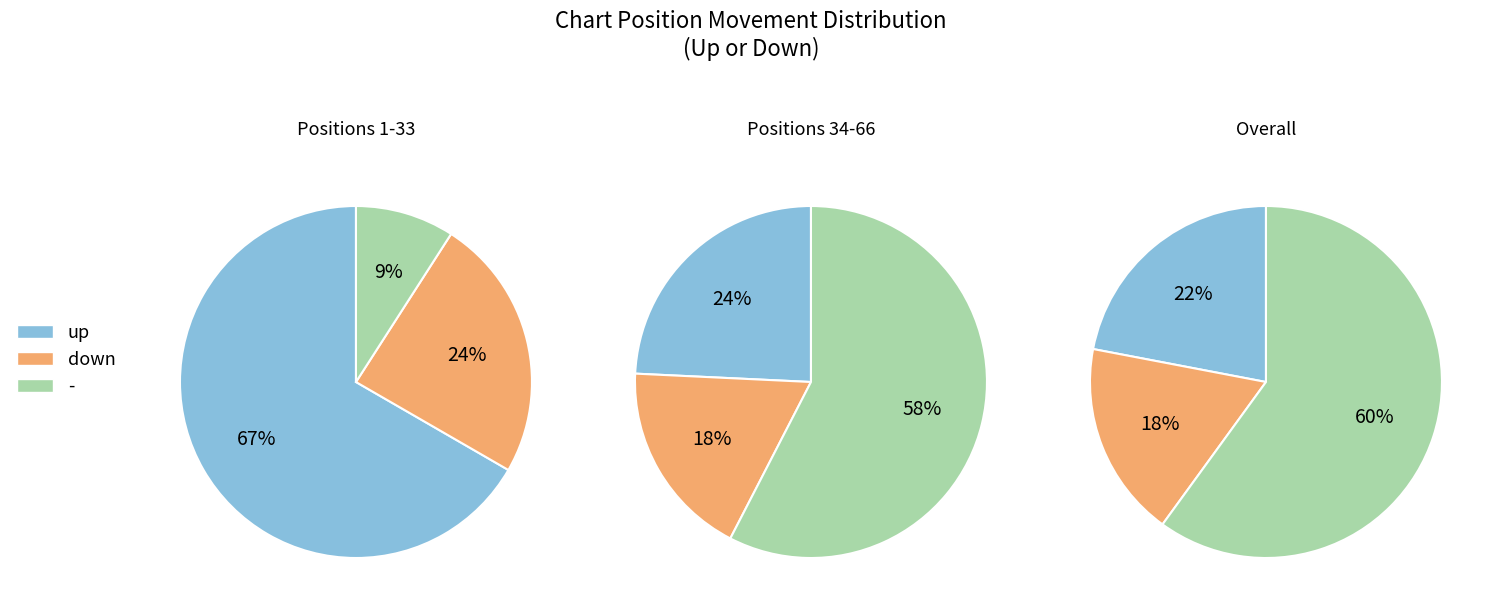

To the nearest percent, what portion does up represent?

22%